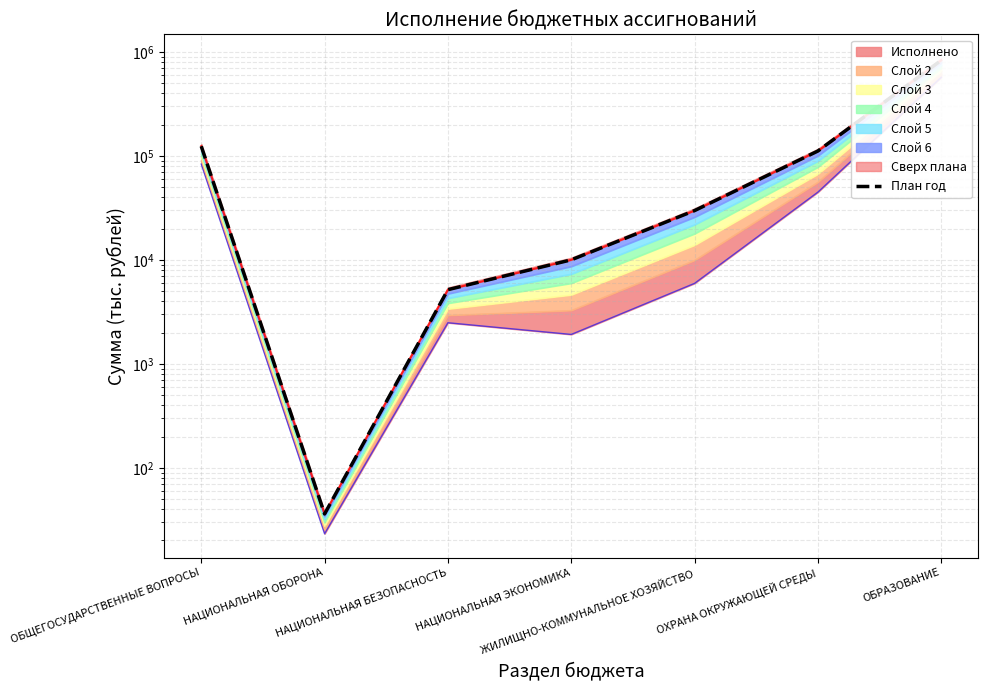

What value does the data have at ЖИЛИЩНО-КОММУНАЛЬНОЕ ХОЗЯЙСТВО?

29774.9